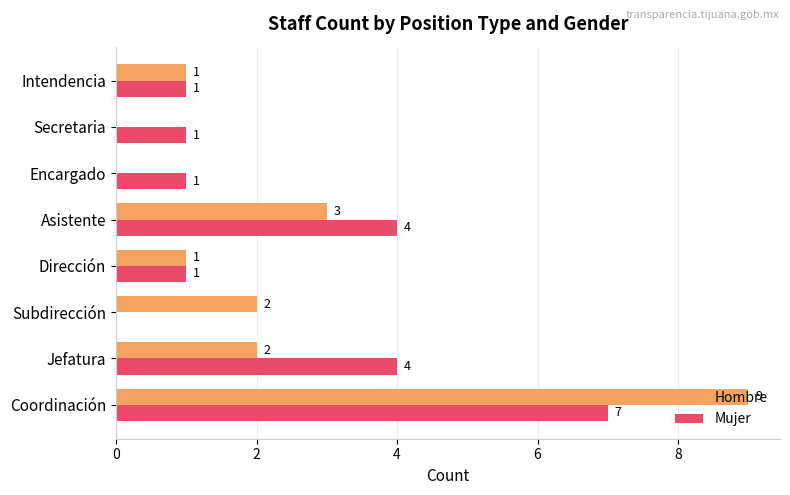

What is the maximum value shown in the chart?

9